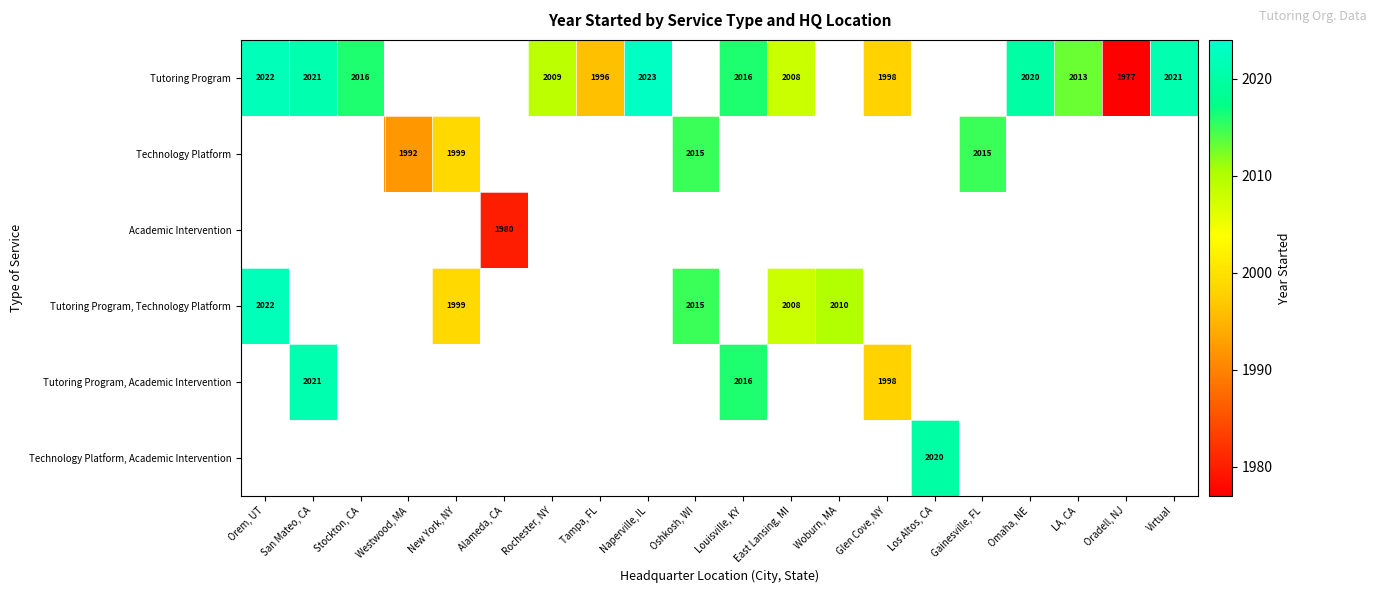

True or false: Tutoring Program has a value of 1977 at Oradell, NJ.

True